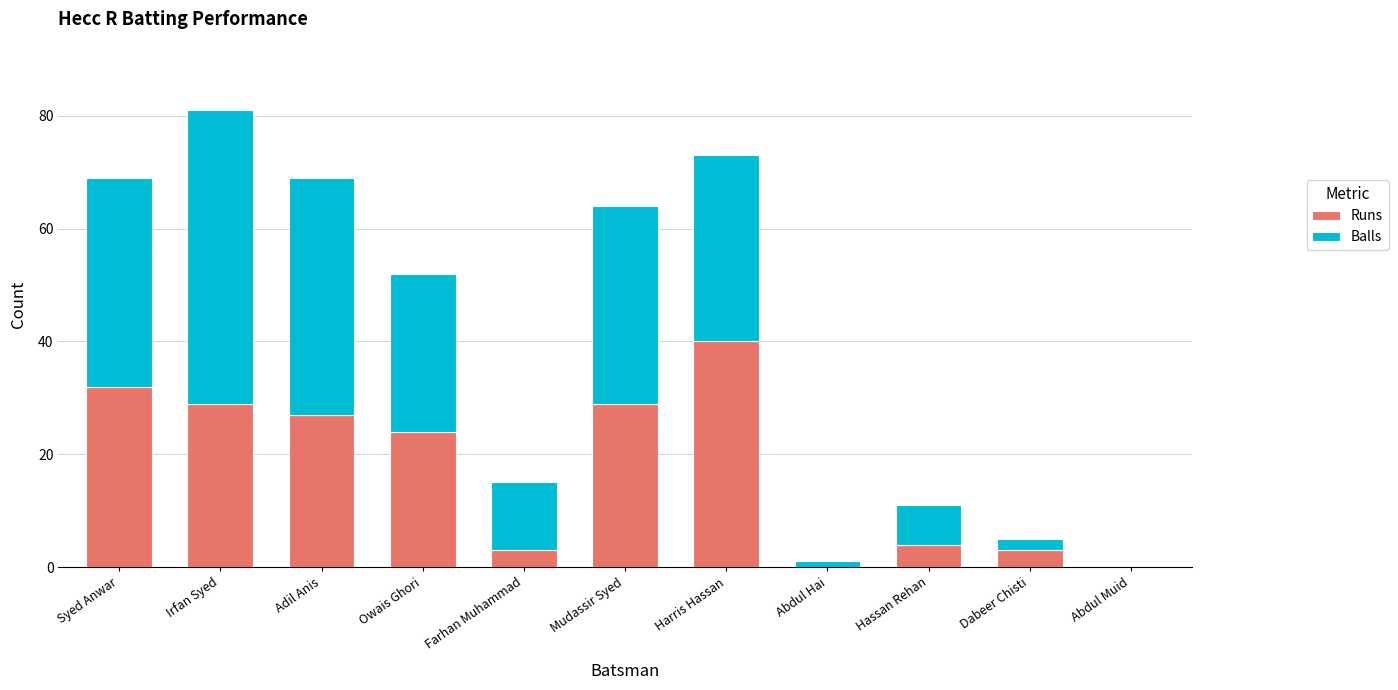

At which label is Runs closest to 20?

Owais Ghori